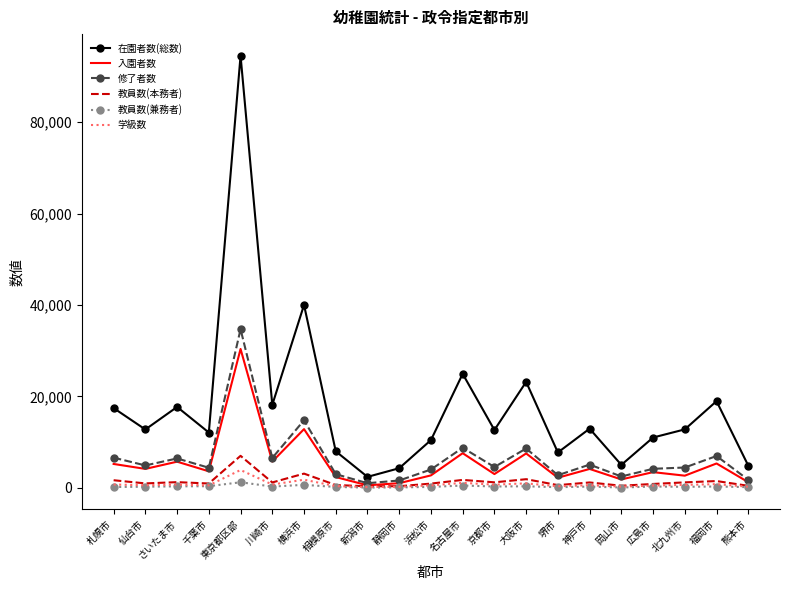

In 入園者数, how many points are lower than both neighbors (excluding endpoints)?

8